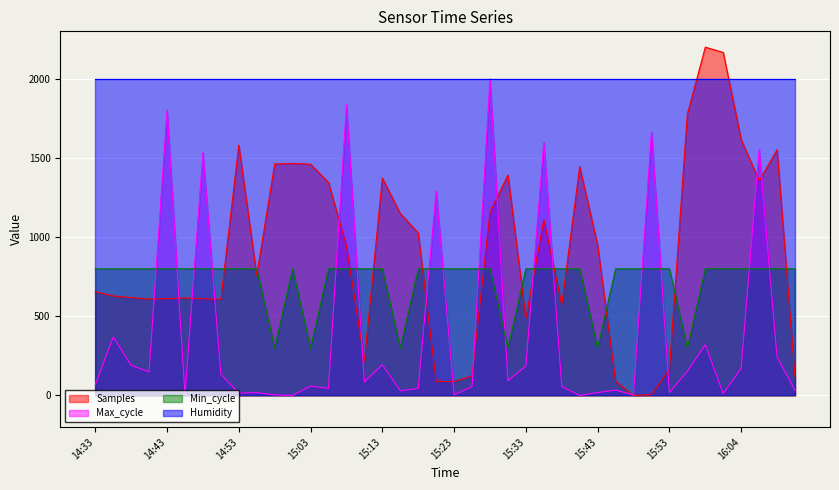

At which label is Min_cycle closest to 549?

14:58